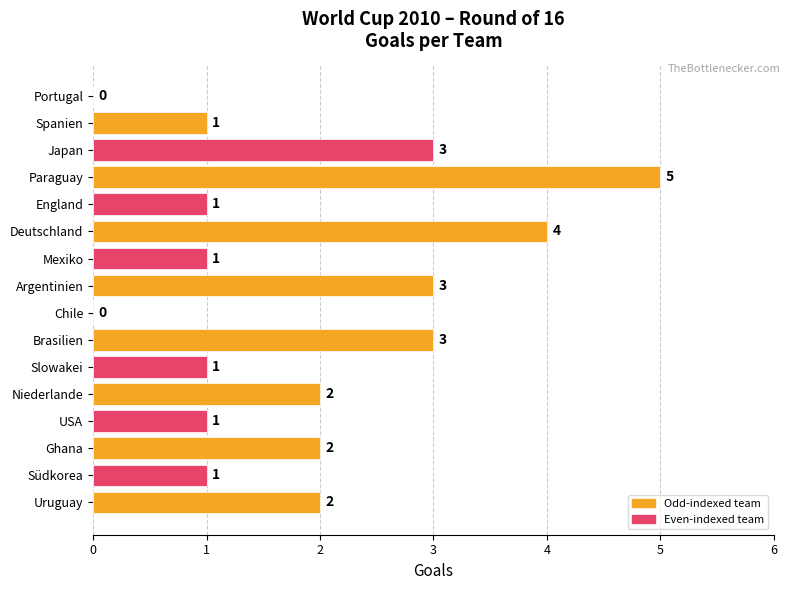

Which label corresponds to the largest value in the chart?

Paraguay